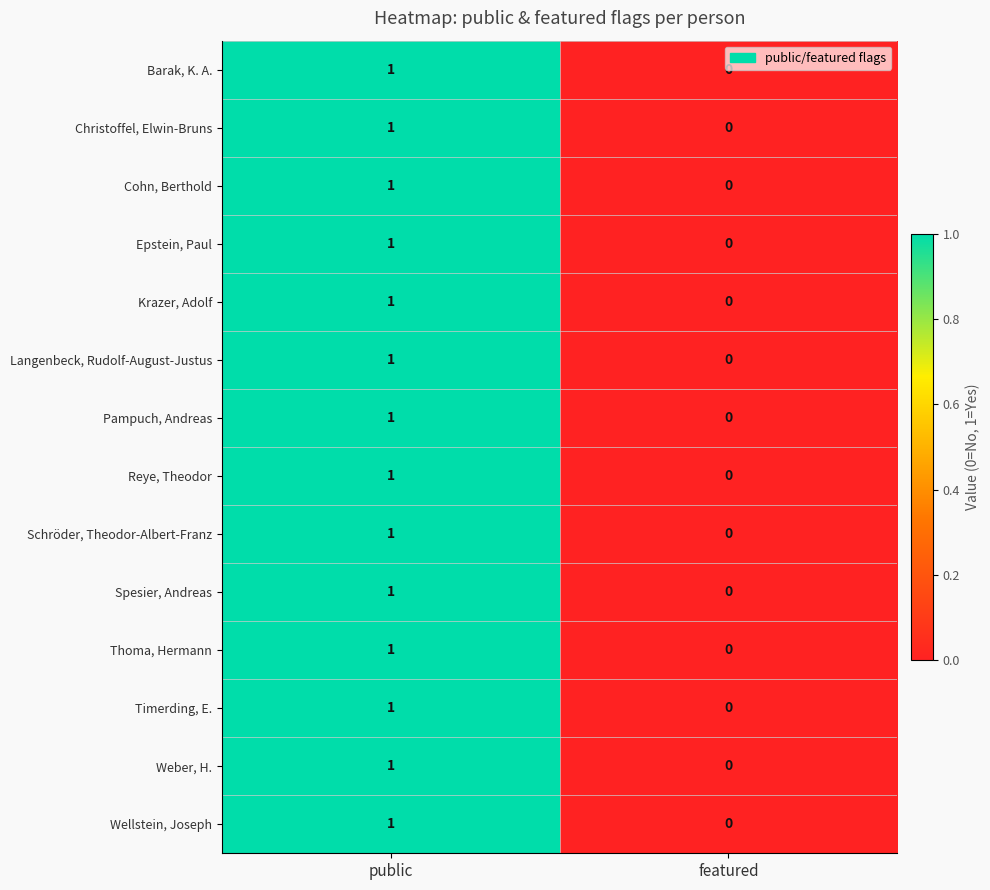

How many data points in Epstein, Paul are less than 1?

1